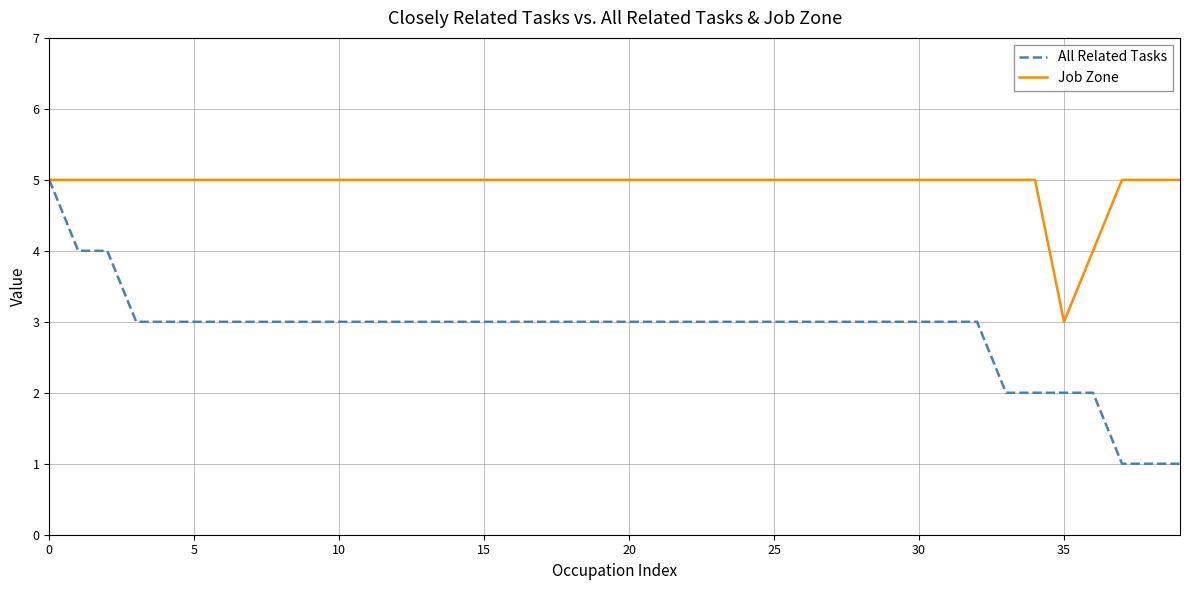

Which series has the largest range (max minus min)?

All Related Tasks